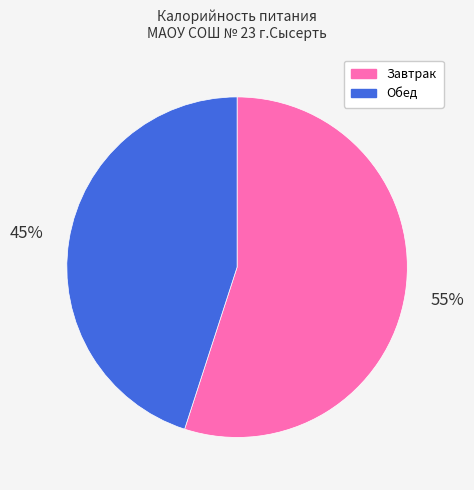

Rank the categories by value from lowest to highest.

Обед, Завтрак